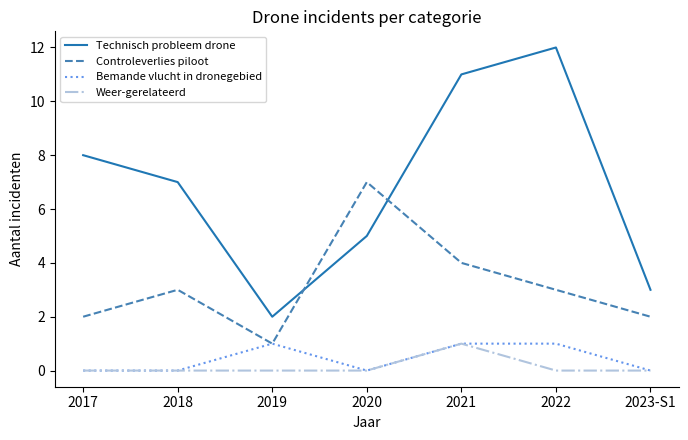

Which series has the widest spread of values?

Technisch probleem drone